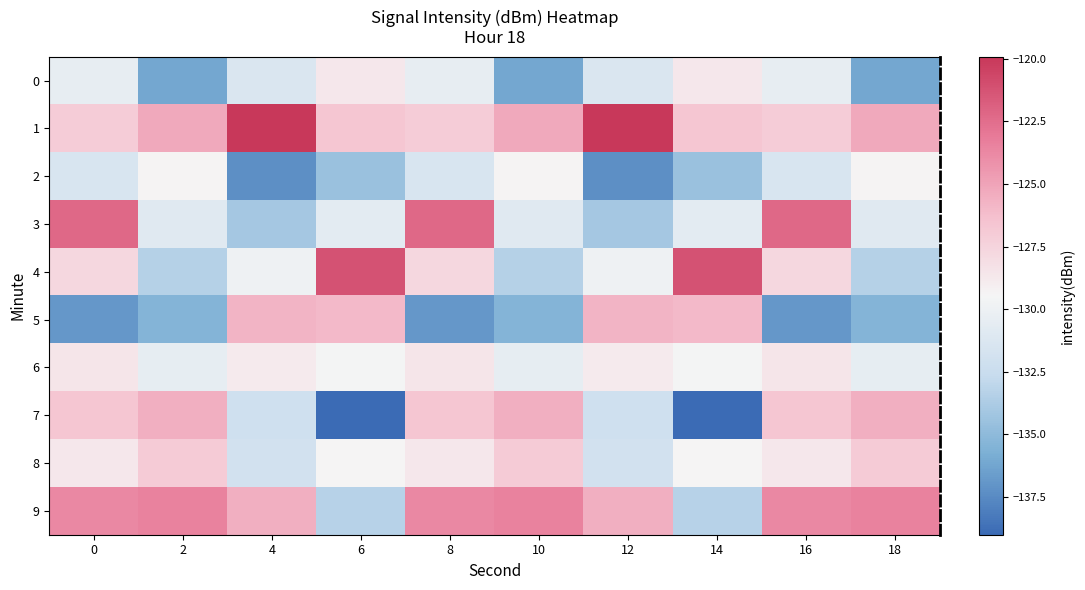

What is the total value across all series at 12?

-1296.8